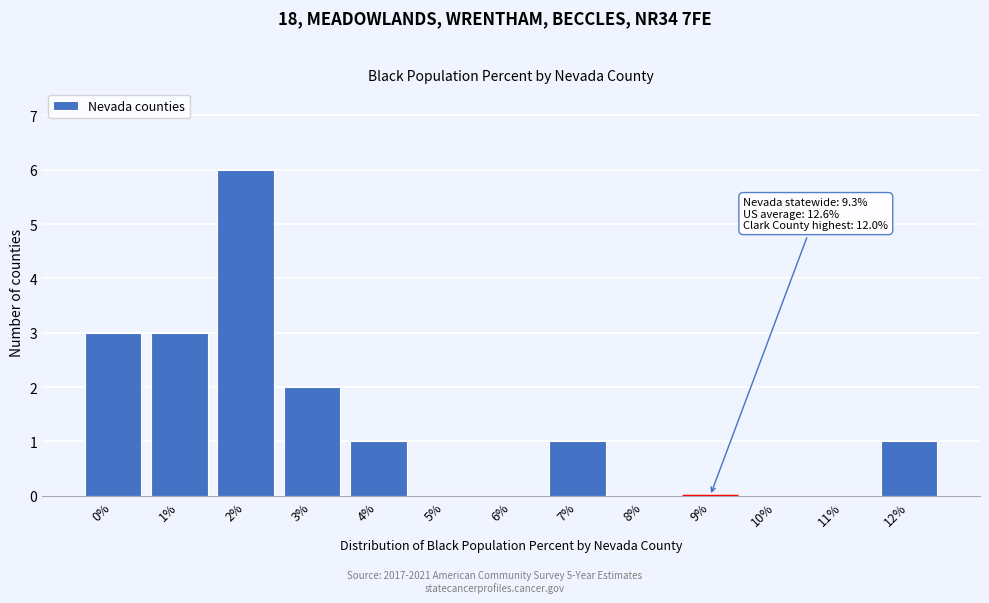

Reading left to right, extract all data points from this chart.

0%=3	1%=3	2%=6	3%=2	4%=1	5%=0	6%=0	7%=1	8%=0	9%=0	10%=0	11%=0	12%=1